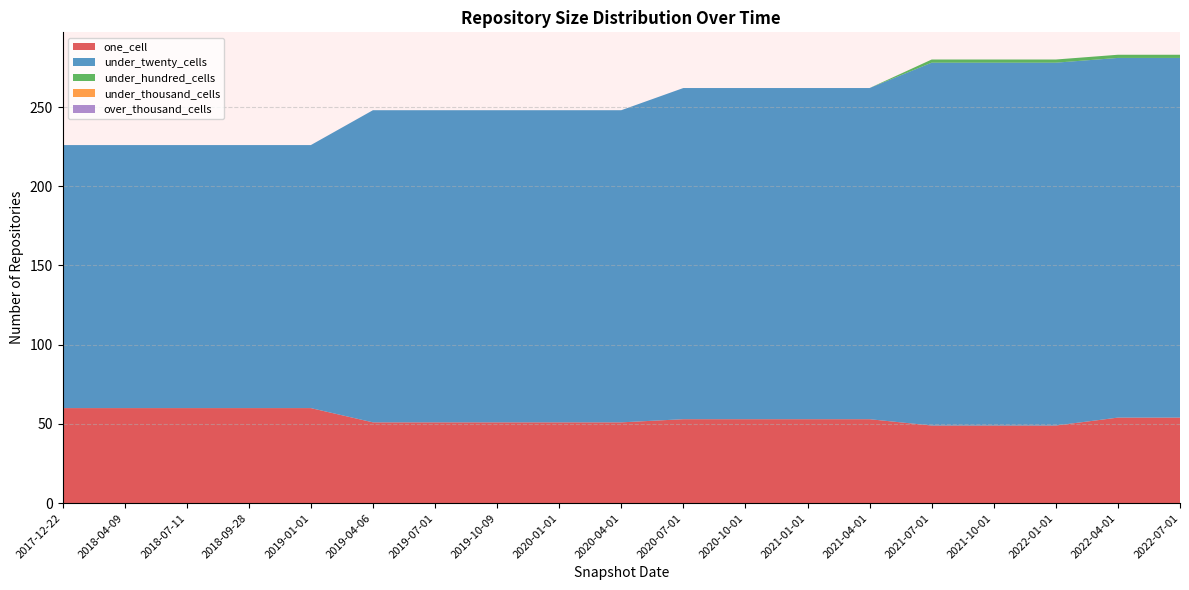

Reading right to left, what are all the values shown in this chart?

one_cell: 2022-07-01=54	2022-04-01=54	2022-01-01=49	2021-10-01=49	2021-07-01=49	2021-04-01=53	2021-01-01=53	2020-10-01=53	2020-07-01=53	2020-04-01=51	2020-01-01=51	2019-10-09=51	2019-07-01=51	2019-04-06=51	2019-01-01=60	2018-09-28=60	2018-07-11=60	2018-04-09=60	2017-12-22=60
under_twenty_cells: 2022-07-01=227	2022-04-01=227	2022-01-01=229	2021-10-01=229	2021-07-01=229	2021-04-01=209	2021-01-01=209	2020-10-01=209	2020-07-01=209	2020-04-01=197	2020-01-01=197	2019-10-09=197	2019-07-01=197	2019-04-06=197	2019-01-01=166	2018-09-28=166	2018-07-11=166	2018-04-09=166	2017-12-22=166
under_hundred_cells: 2022-07-01=2	2022-04-01=2	2022-01-01=2	2021-10-01=2	2021-07-01=2	2021-04-01=0	2021-01-01=0	2020-10-01=0	2020-07-01=0	2020-04-01=0	2020-01-01=0	2019-10-09=0	2019-07-01=0	2019-04-06=0	2019-01-01=0	2018-09-28=0	2018-07-11=0	2018-04-09=0	2017-12-22=0
under_thousand_cells: 2022-07-01=0	2022-04-01=0	2022-01-01=0	2021-10-01=0	2021-07-01=0	2021-04-01=0	2021-01-01=0	2020-10-01=0	2020-07-01=0	2020-04-01=0	2020-01-01=0	2019-10-09=0	2019-07-01=0	2019-04-06=0	2019-01-01=0	2018-09-28=0	2018-07-11=0	2018-04-09=0	2017-12-22=0
over_thousand_cells: 2022-07-01=0	2022-04-01=0	2022-01-01=0	2021-10-01=0	2021-07-01=0	2021-04-01=0	2021-01-01=0	2020-10-01=0	2020-07-01=0	2020-04-01=0	2020-01-01=0	2019-10-09=0	2019-07-01=0	2019-04-06=0	2019-01-01=0	2018-09-28=0	2018-07-11=0	2018-04-09=0	2017-12-22=0